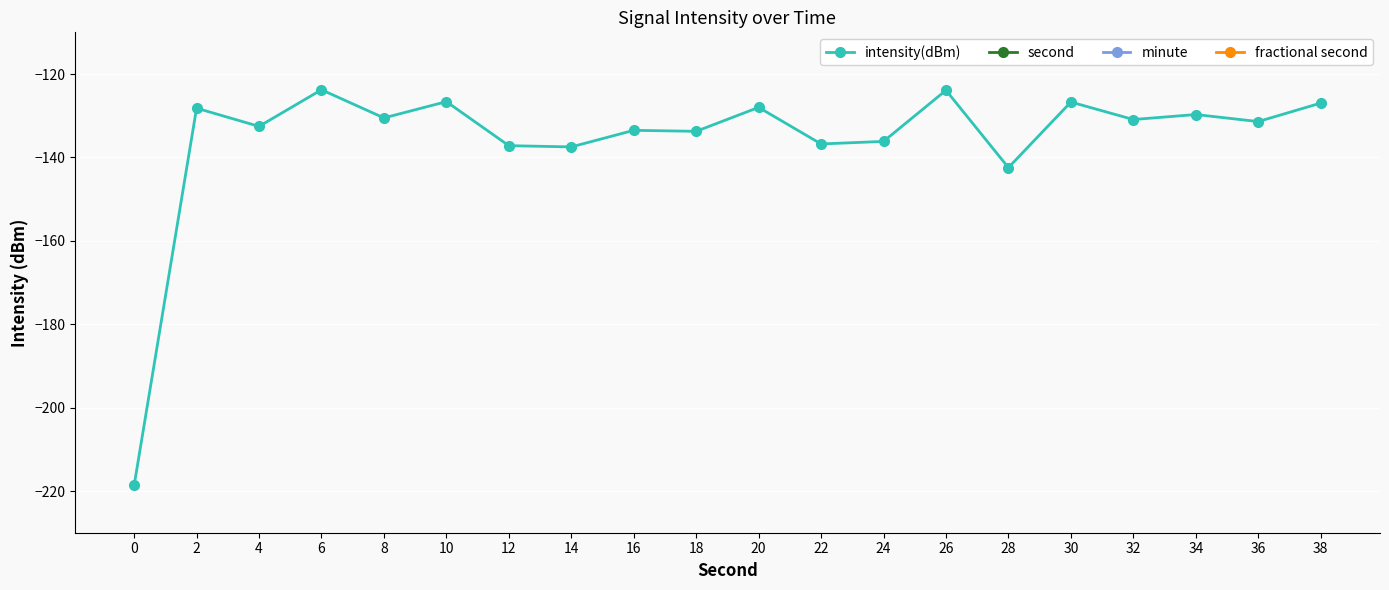

What is the difference between the intensity(dBm) values at 28 and 34?

12.7